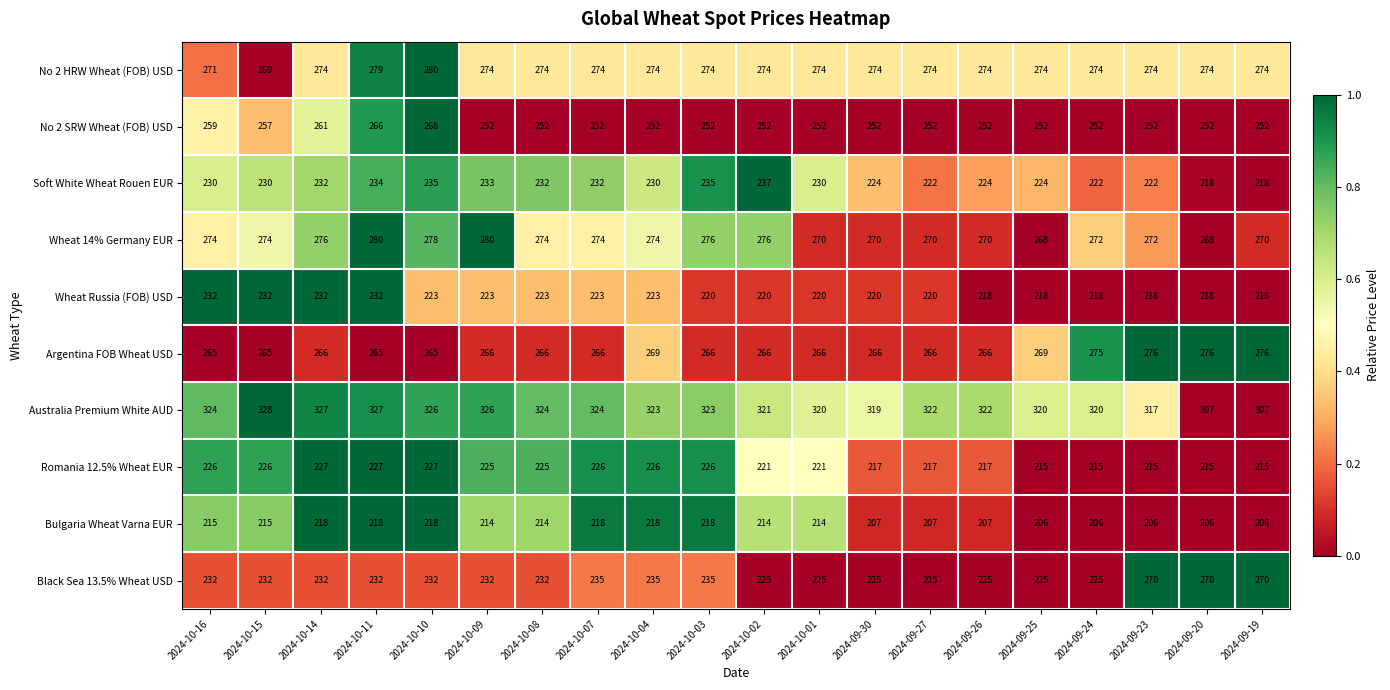

Which label corresponds to the largest value in the chart?

2024-10-15